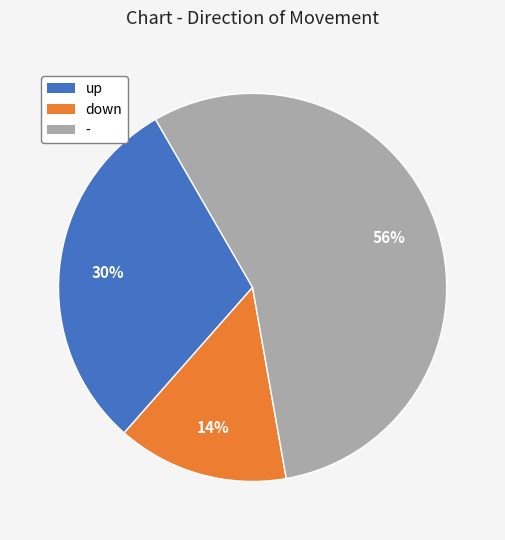

What is the ratio of the value at down to the value at up?

0.5